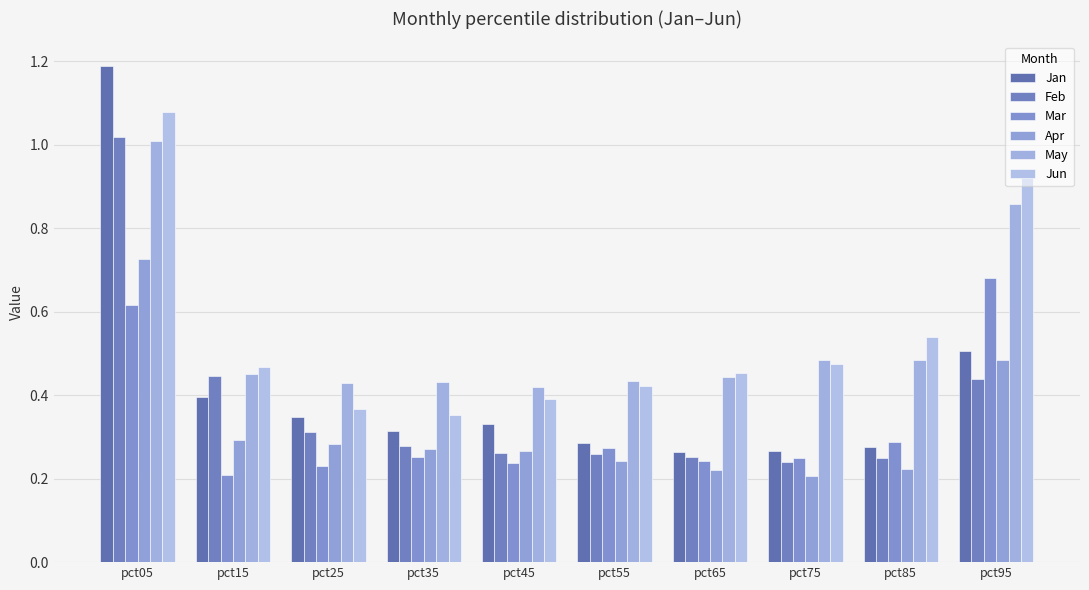

What is the value of the Jun bar at the 10th from the left?

0.9